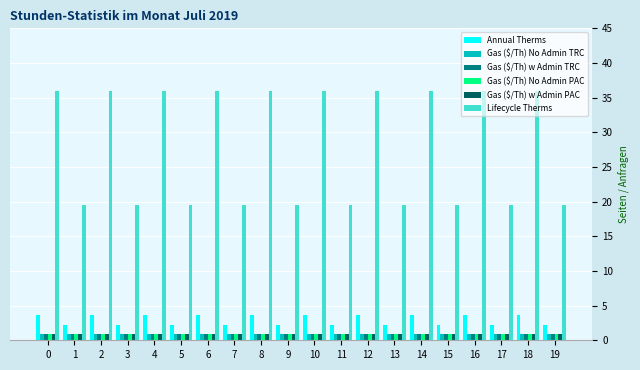

Reading left to right, list all the values displayed in this chart.

Annual Therms: 3.6	2.2	3.6	2.2	3.6	2.2	3.6	2.2	3.6	2.2	3.6	2.2	3.6	2.2	3.6	2.2	3.6	2.2	3.6	2.2
Gas ($/Th) No Admin TRC: 0.9	0.9	0.9	0.9	0.9	0.9	0.9	0.9	0.9	0.9	0.9	0.9	0.9	0.9	0.9	0.9	0.9	0.9	0.9	0.9
Gas ($/Th) w Admin TRC: 0.9	0.9	0.9	0.9	0.9	0.9	0.9	0.9	0.9	0.9	0.9	0.9	0.9	0.9	0.9	0.9	0.9	0.9	0.9	0.9
Gas ($/Th) No Admin PAC: 0.9	0.9	0.9	0.9	0.9	0.9	0.9	0.9	0.9	0.9	0.9	0.9	0.9	0.9	0.9	0.9	0.9	0.9	0.9	0.9
Gas ($/Th) w Admin PAC: 0.9	0.9	0.9	0.9	0.9	0.9	0.9	0.9	0.9	0.9	0.9	0.9	0.9	0.9	0.9	0.9	0.9	0.9	0.9	0.9
Lifecycle Therms: 36.0	19.5	36.0	19.5	36.0	19.5	36.0	19.5	36.0	19.5	36.0	19.5	36.0	19.5	36.0	19.5	36.0	19.5	36.0	19.5